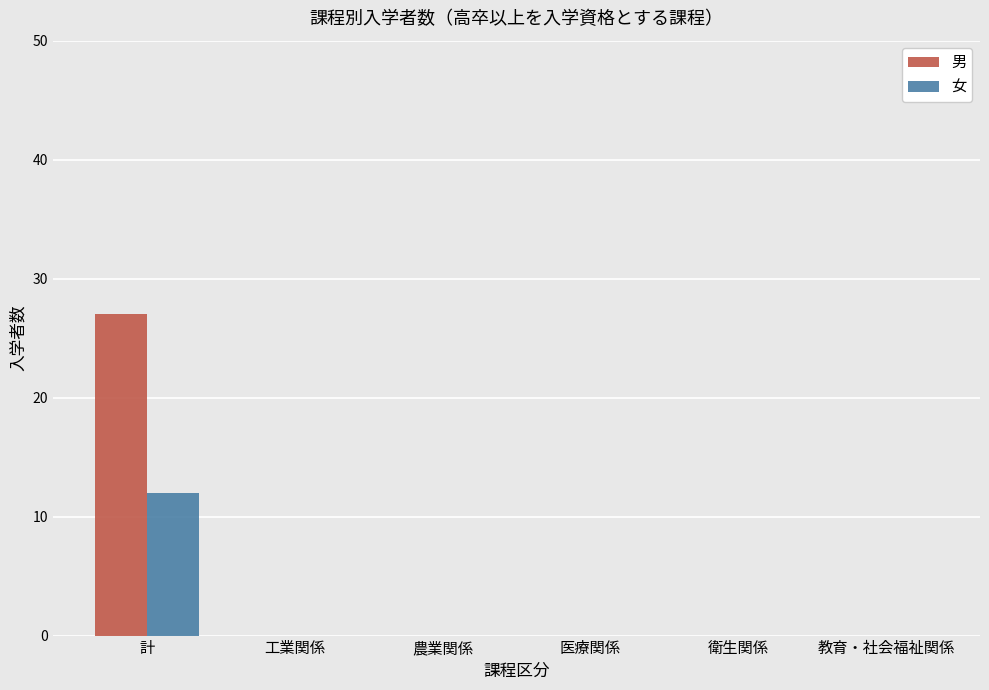

Reading right to left, extract all data points from this chart.

男: 0	0	0	0	0	27
女: 0	0	0	0	0	12